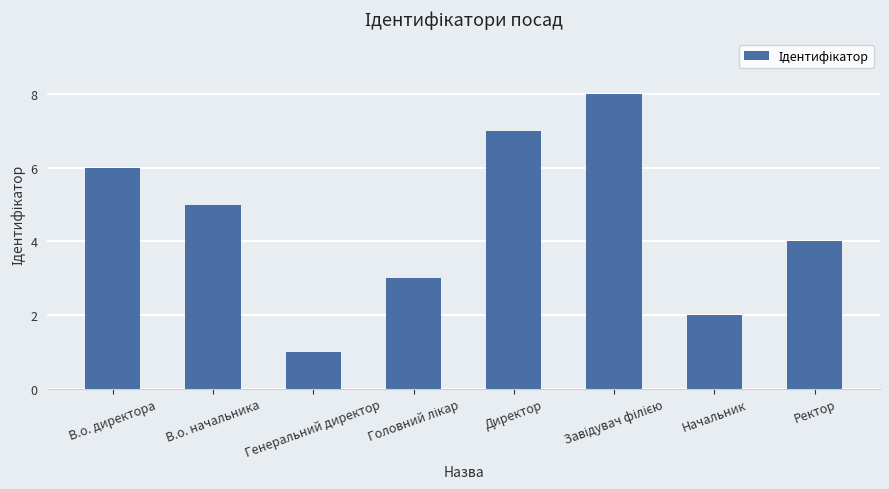

What is the change in value from В.о. начальника to Генеральний директор?

-4